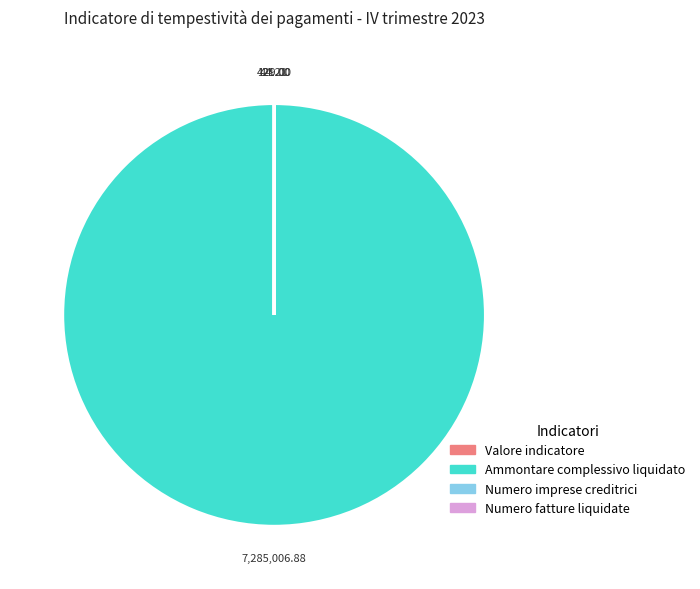

Does any single category account for the majority?

Yes